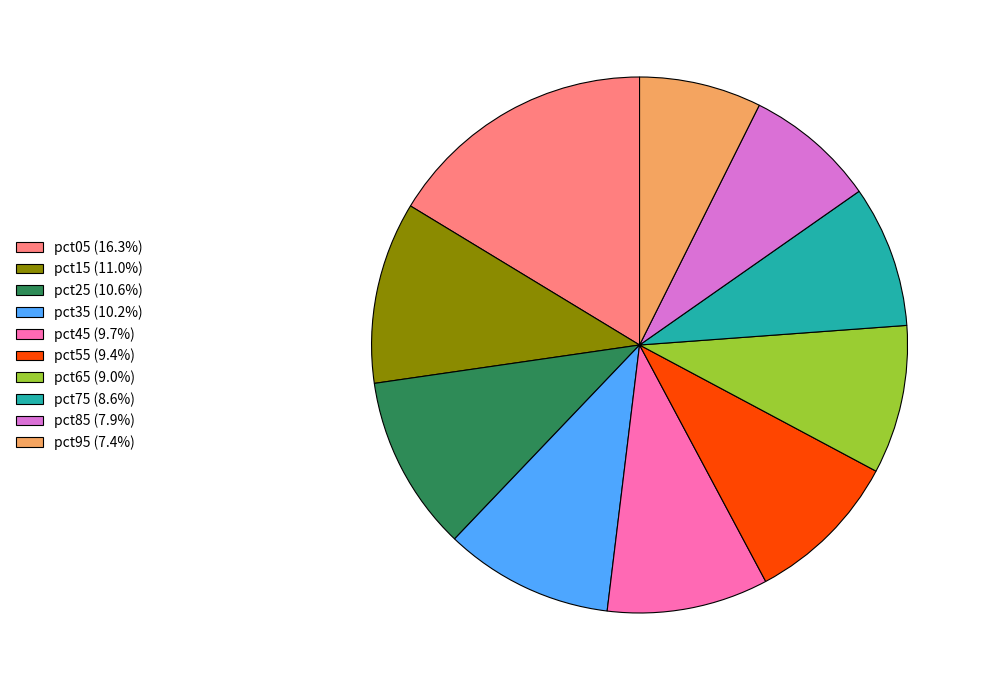

Combined, do pct95 and pct55 account for over 50%?

No